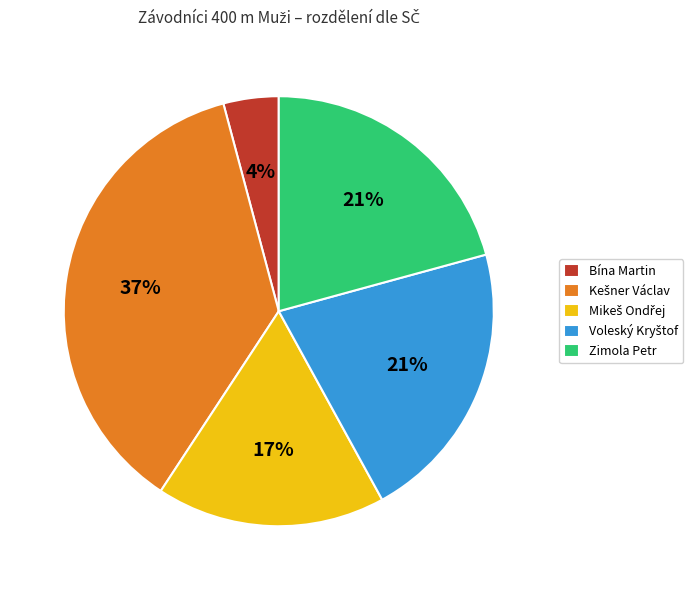

Is there any slice that represents more than half of the pie?

No